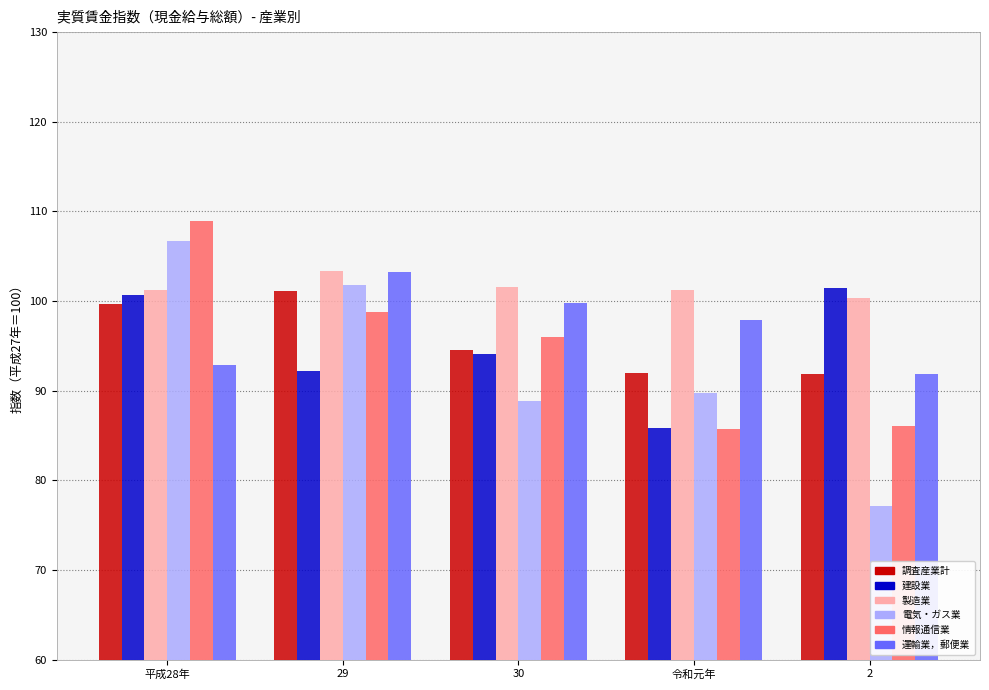

How many data points in 建設業 are above 94?

3